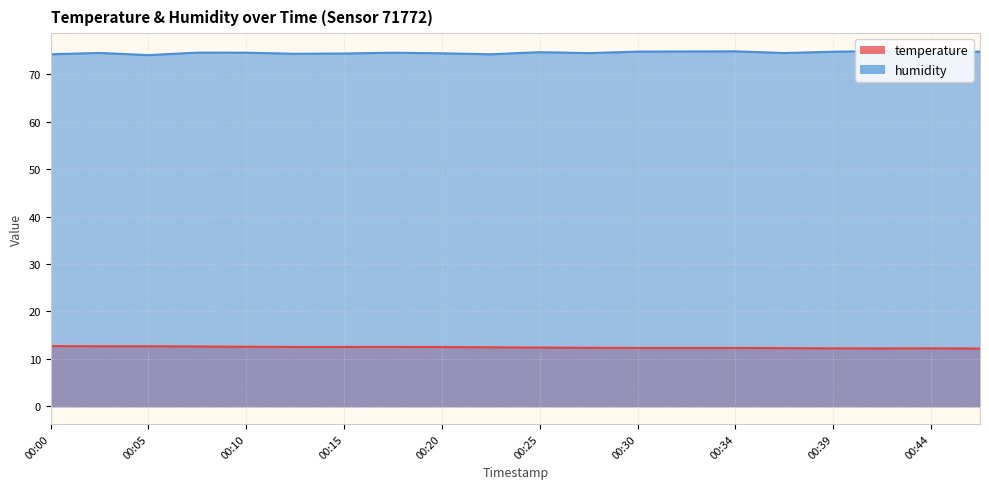

Rank the series by their average value, from lowest to highest.

temperature, humidity